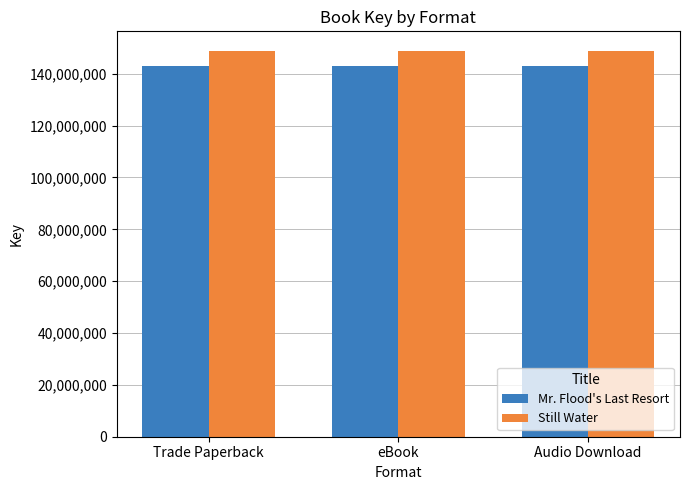

What is the difference between the highest and lowest values at Trade Paperback?

6005137